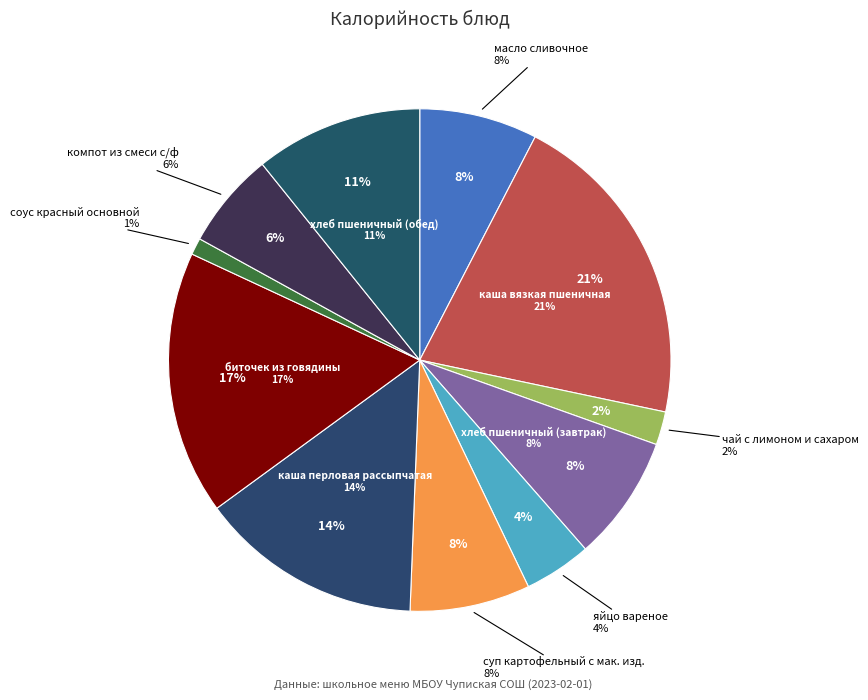

How many slices are in this pie chart?

11